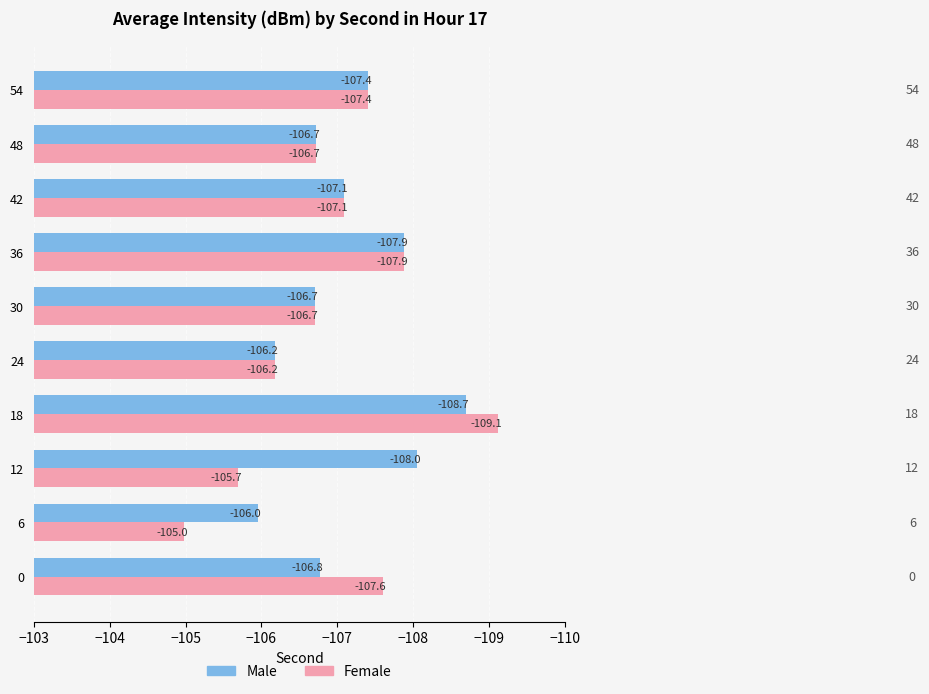

Which series has the largest total across all categories?

Female